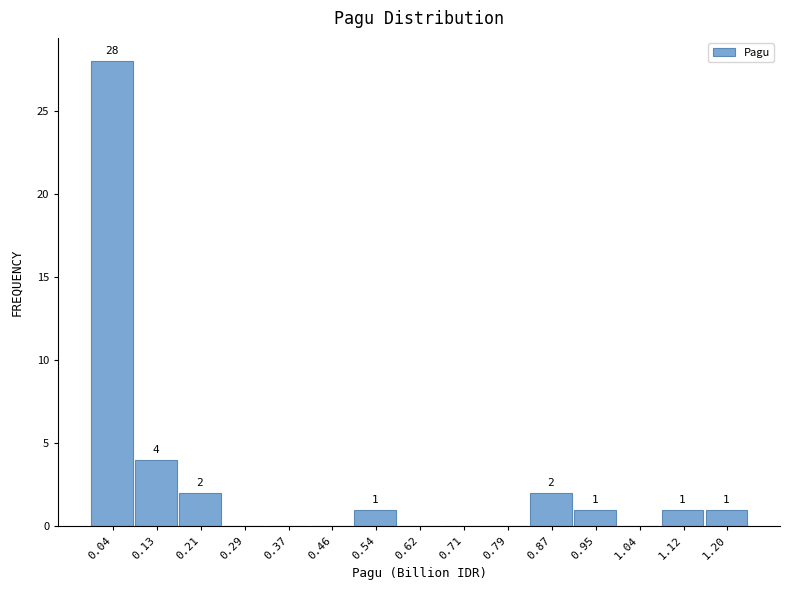

Over which range of the x-axis is the bar tallest?

0.00 to 0.08